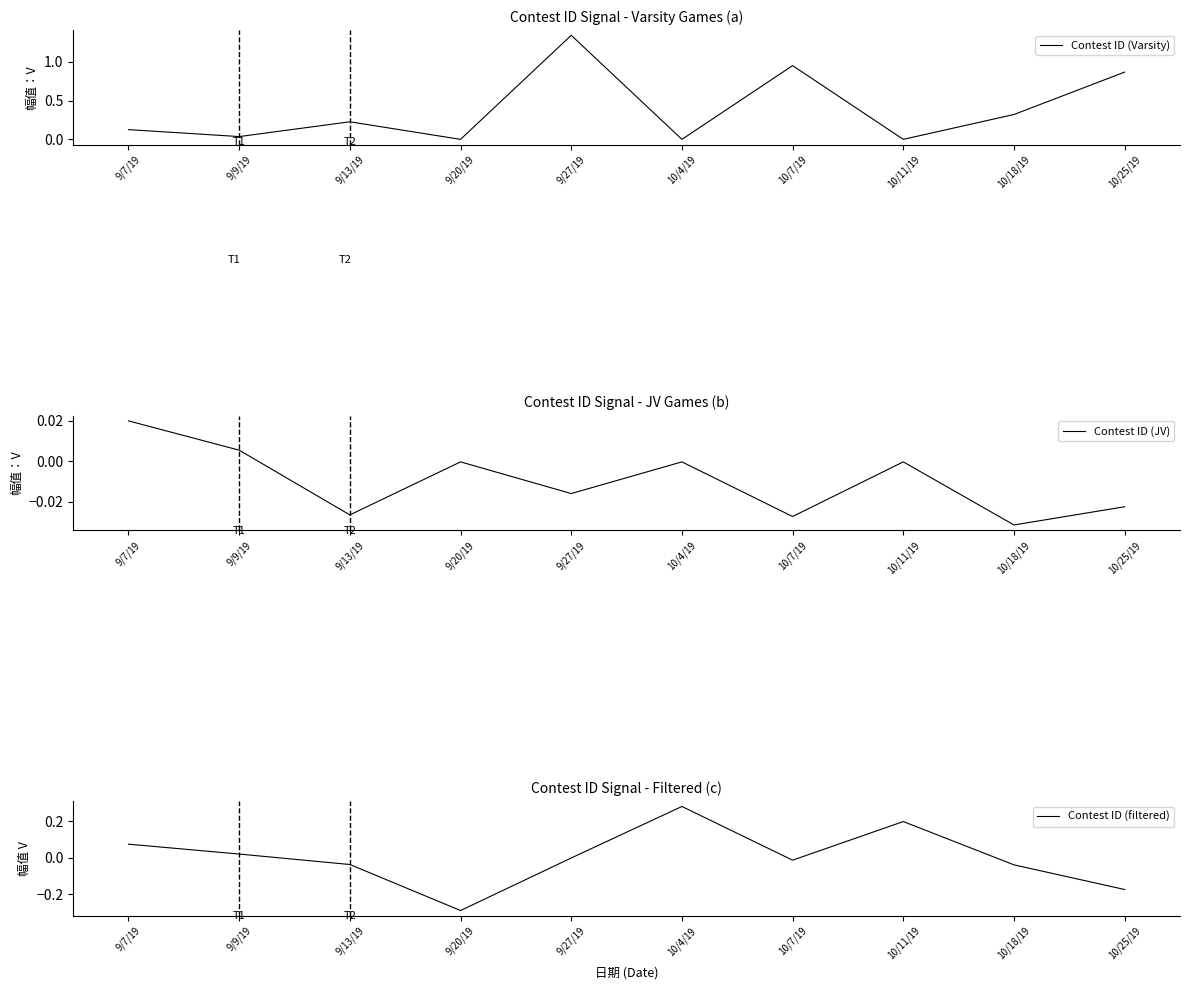

What is the average value of the Contest ID (Varsity) series?

0.4